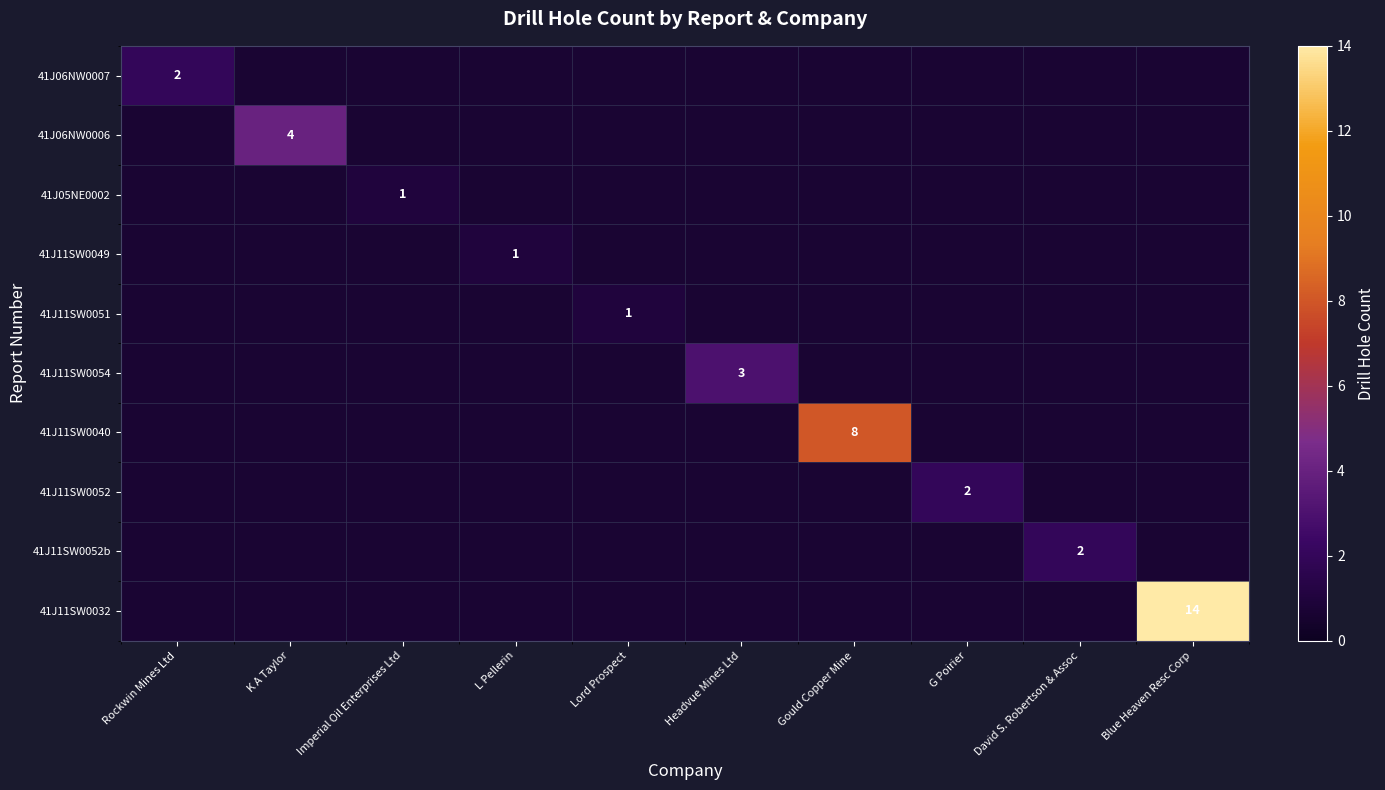

Between K A Taylor and G Poirier, which series saw the biggest shift?

41J06NW0006